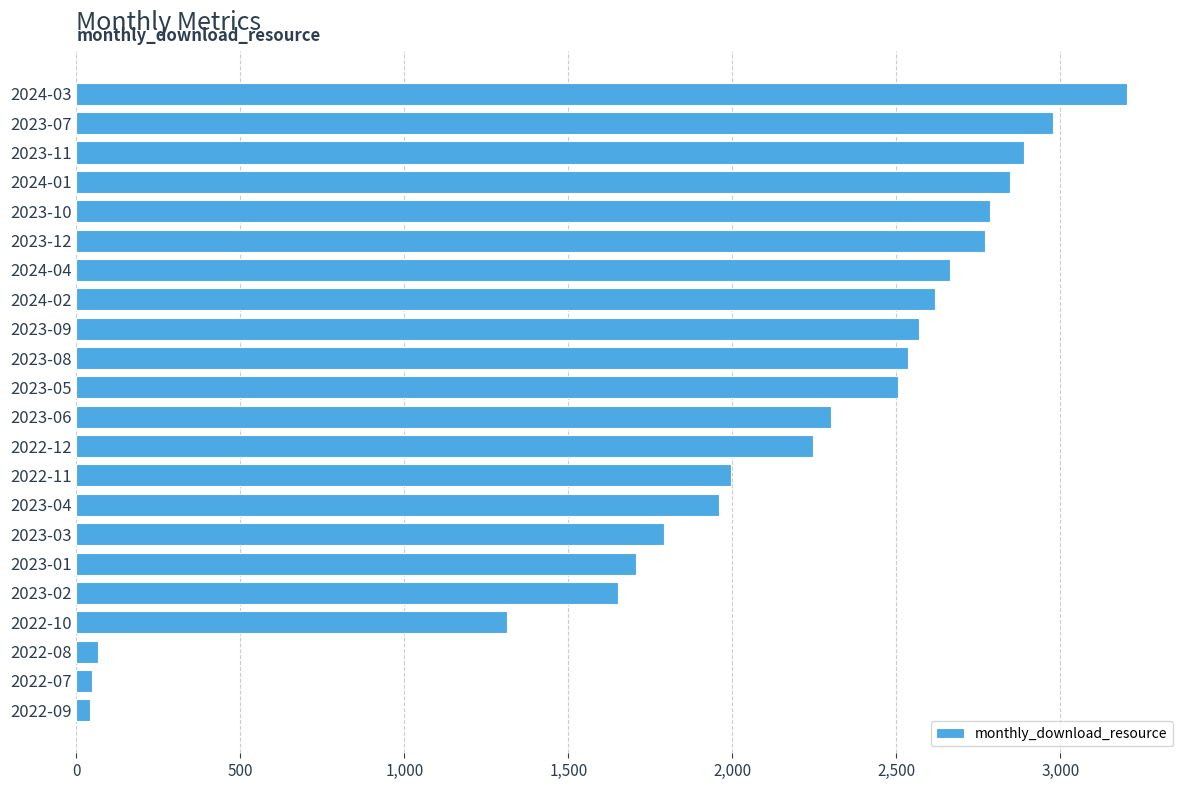

What is the label of the 9th bar from the top?

2023-09